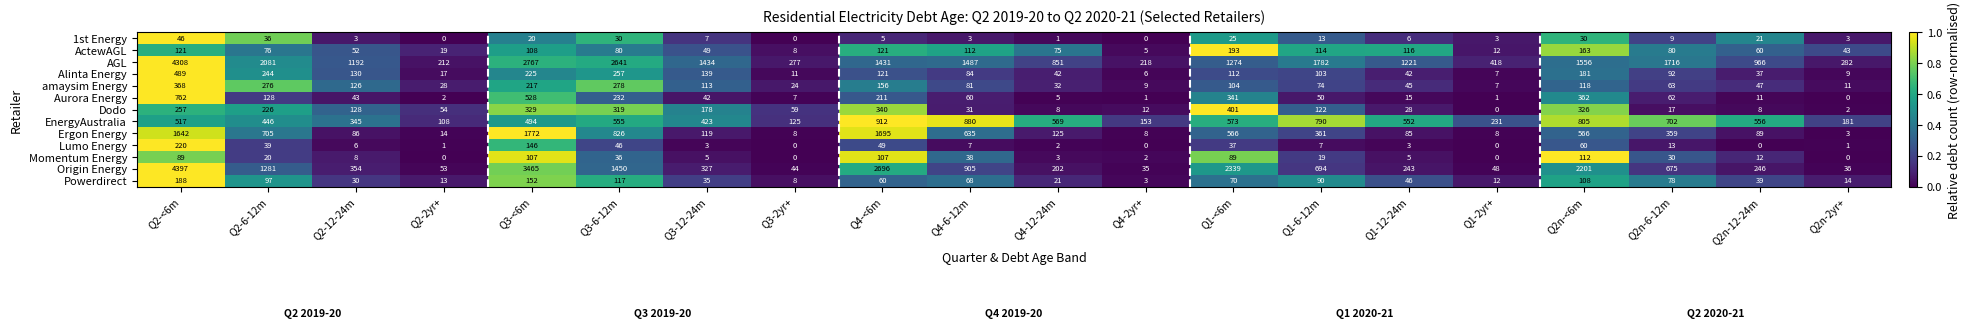

Between Q2-6-12m and Q2n-2yr+, which series saw the biggest shift?

AGL